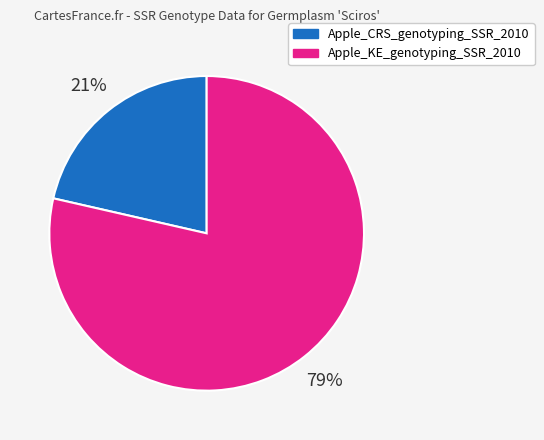

Which slice is the largest?

Apple_KE_genotyping_SSR_2010